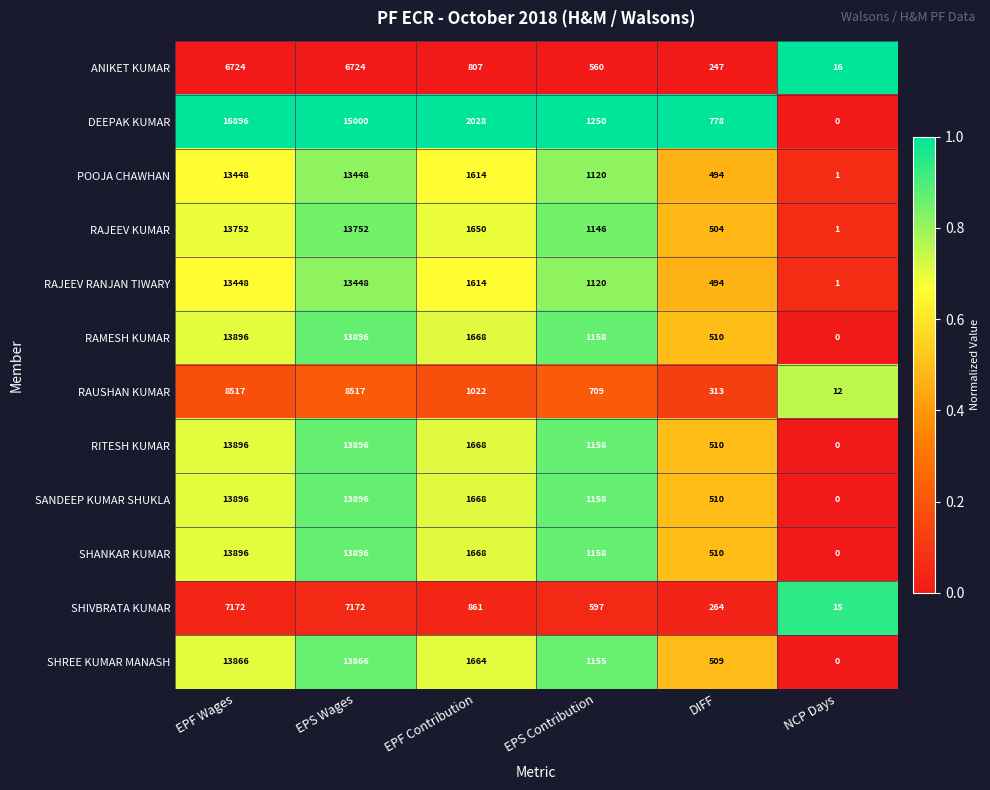

What is the spread (max minus min) of values at NCP Days?

16